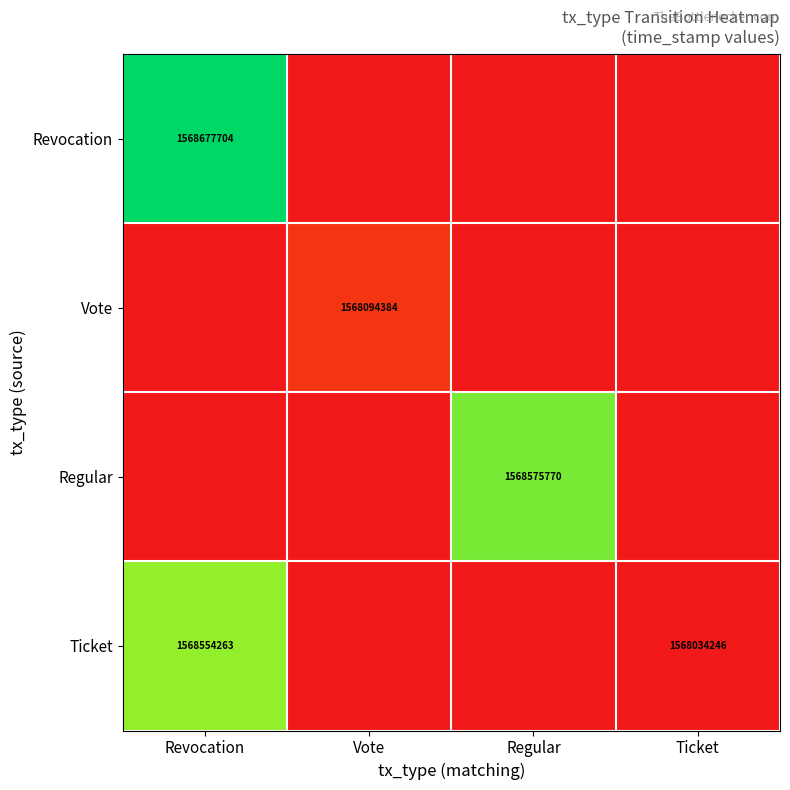

The Regular series shows 966822551 at Regular. True or false?

False